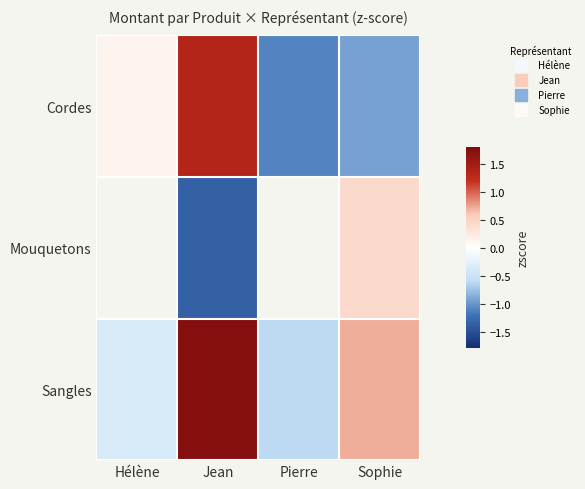

The Sangles series shows 1.2 at Sophie. True or false?

False